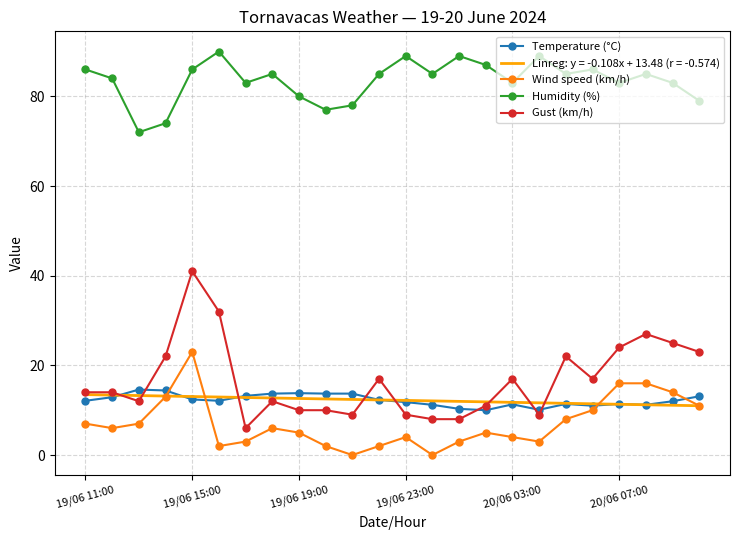

True or false: Wind speed (km/h) and Humidity (%) cross at least once.

False